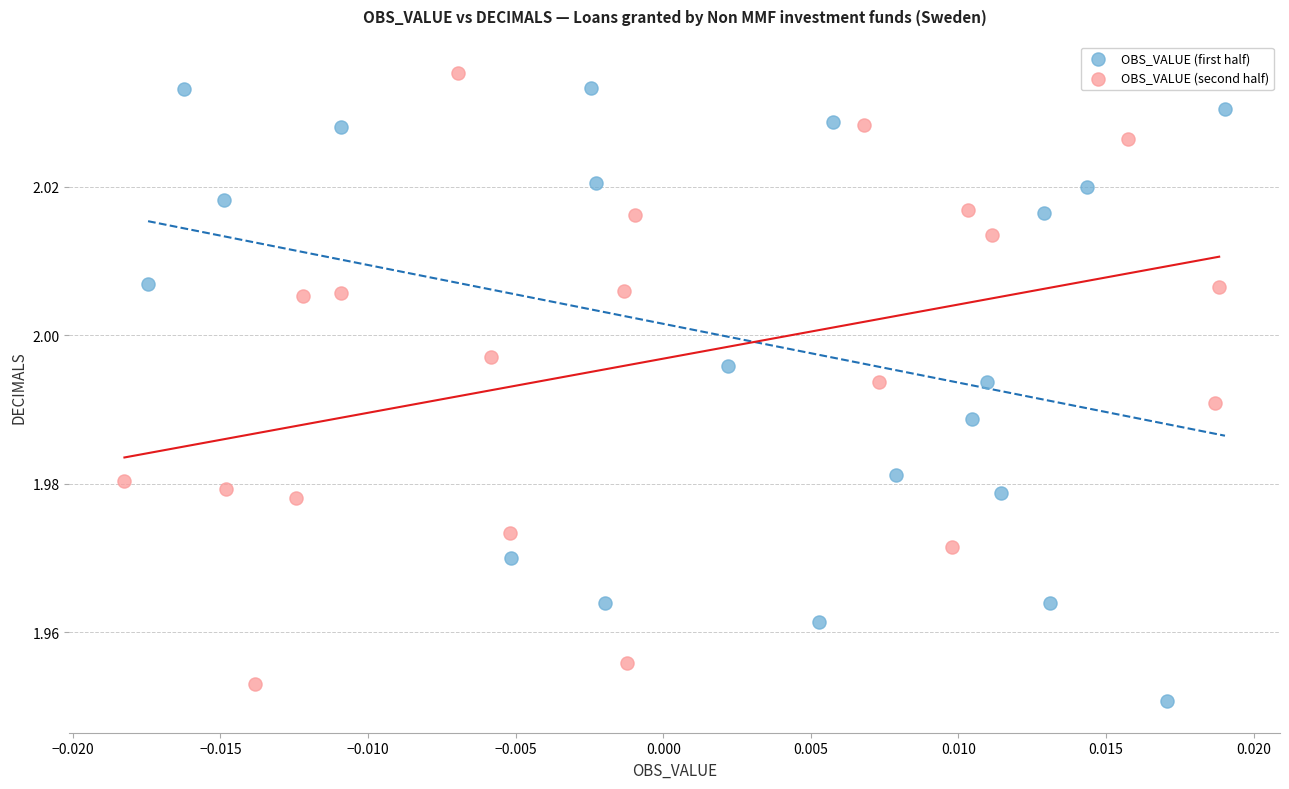

What are all the series names shown in the legend?

OBS_VALUE (first half), OBS_VALUE (second half)